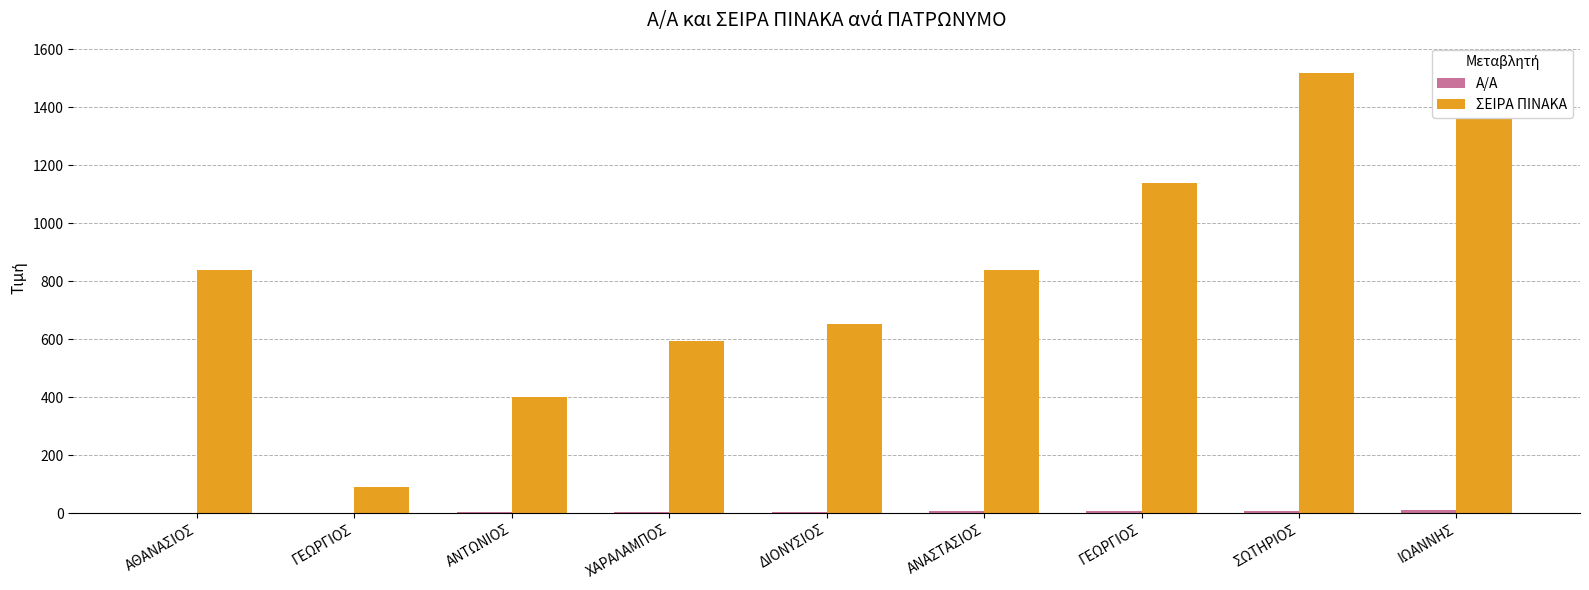

Which label corresponds to the largest value in the chart?

ΙΩΑΝΝΗΣ